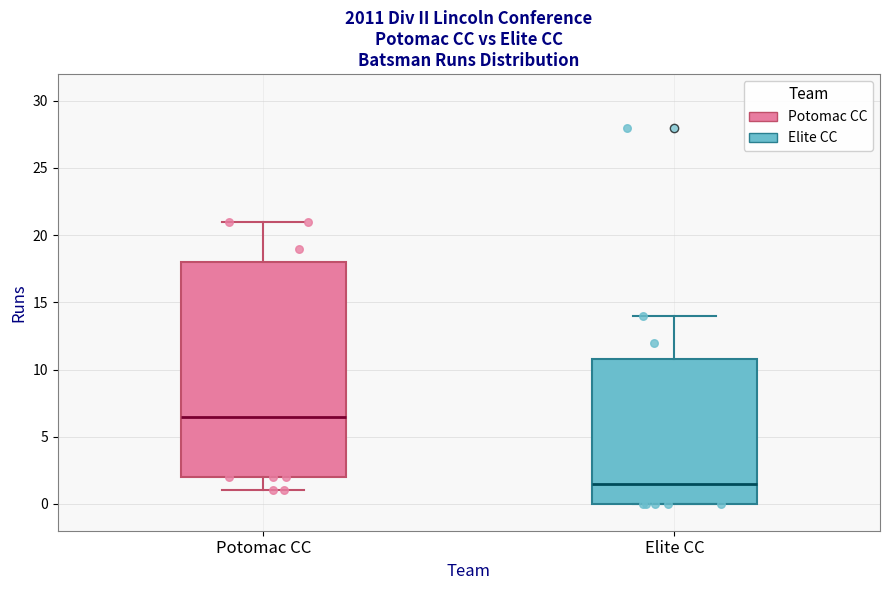

Where does the upper whisker of the box for Elite CC end on the y-axis? The values are not printed on the chart, so give them approximately, as read against the axis.

14.0